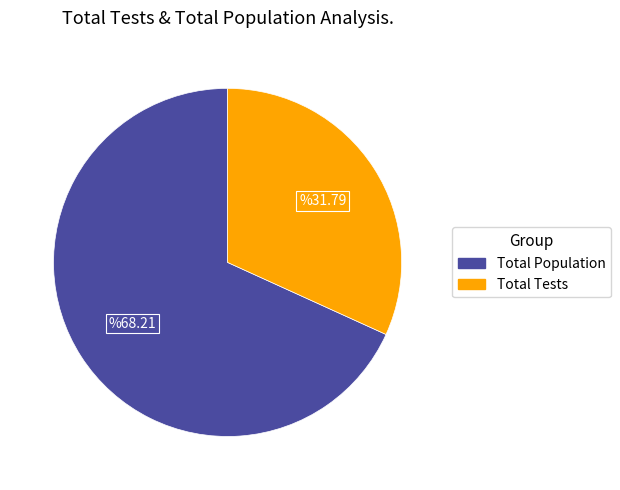

Does any single category account for the majority?

Yes